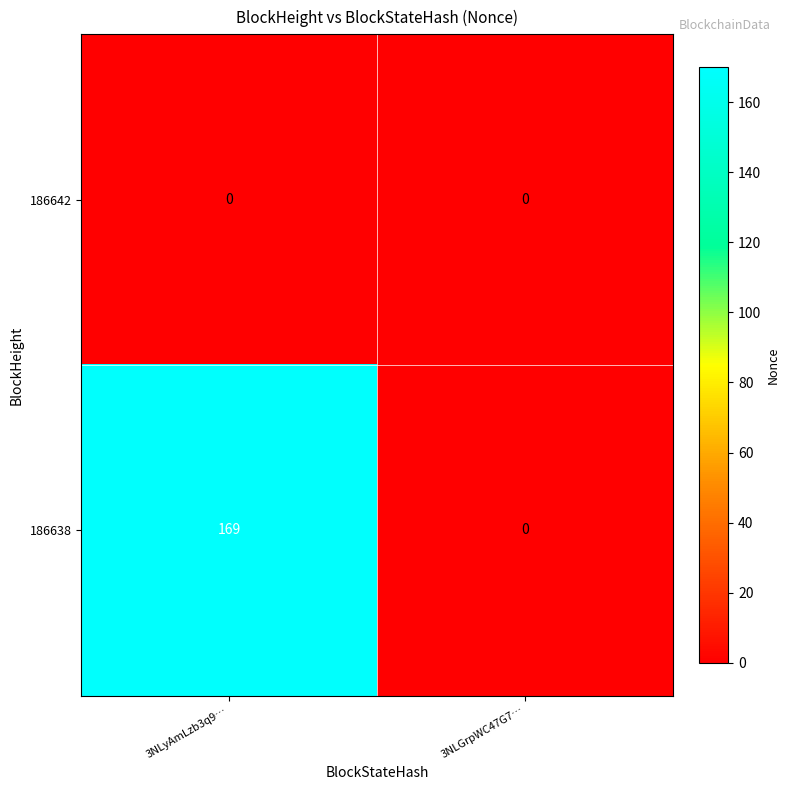

What is the difference between the maximum and minimum values in the 186638 series?

169